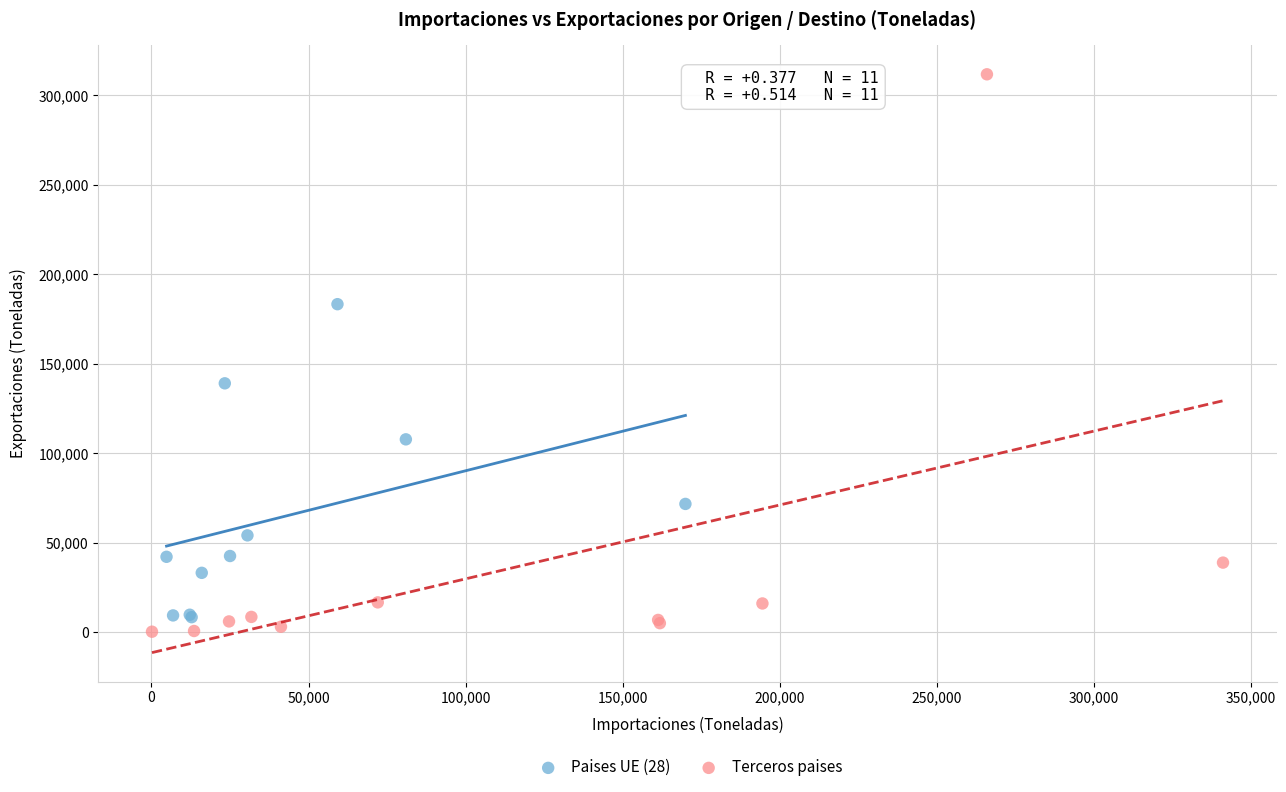

Which series reaches the maximum Y coordinate?

Terceros paises